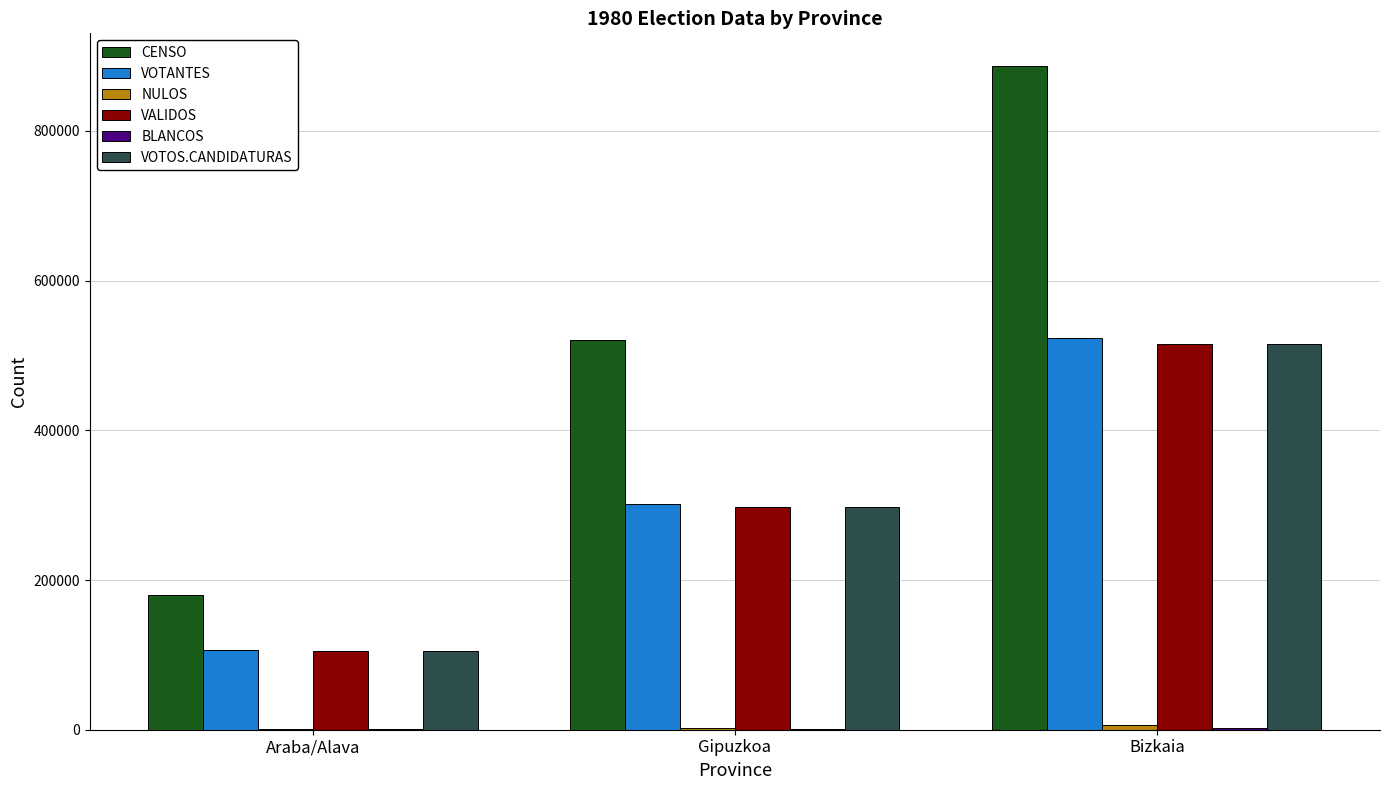

The CENSO series shows 886152 at Bizkaia. True or false?

True